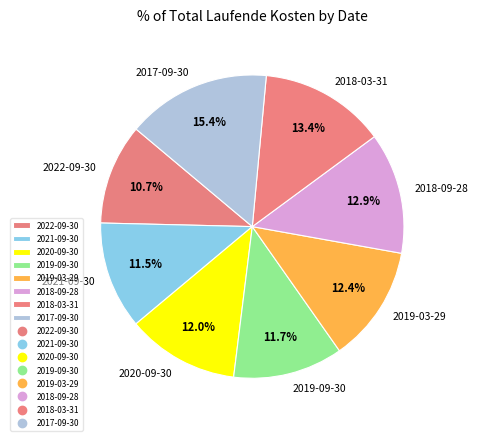

Which slice is the smallest?

2022-09-30